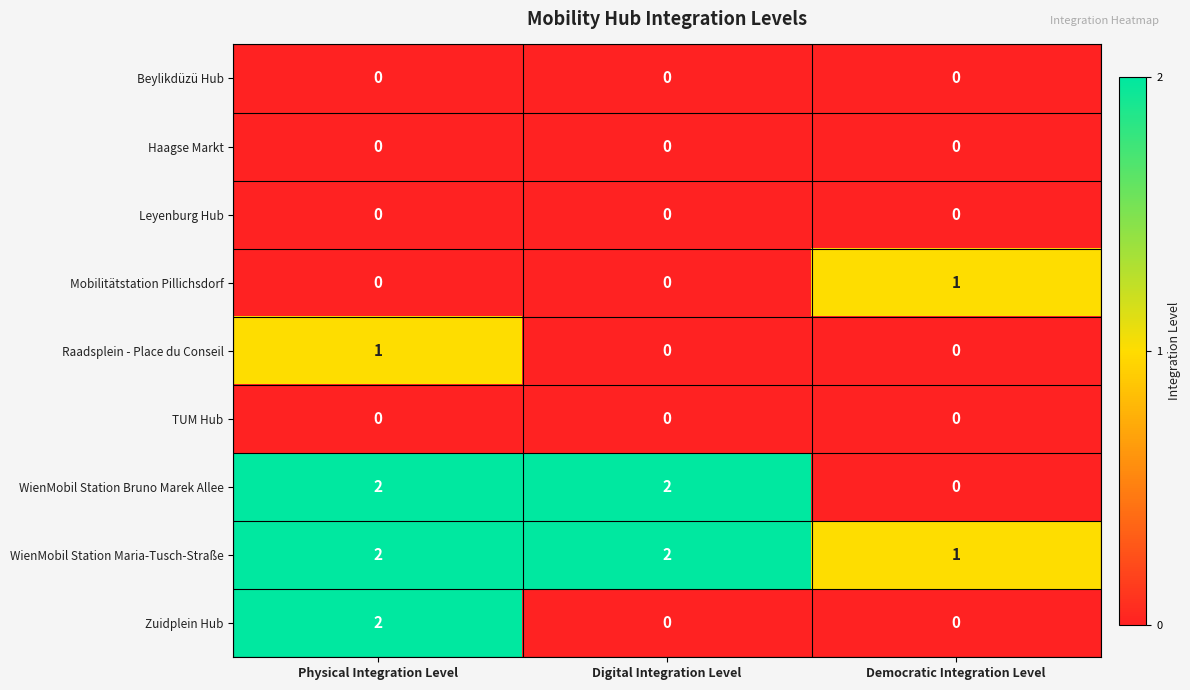

Which series changed the most between Physical Integration Level and Digital Integration Level?

Zuidplein Hub